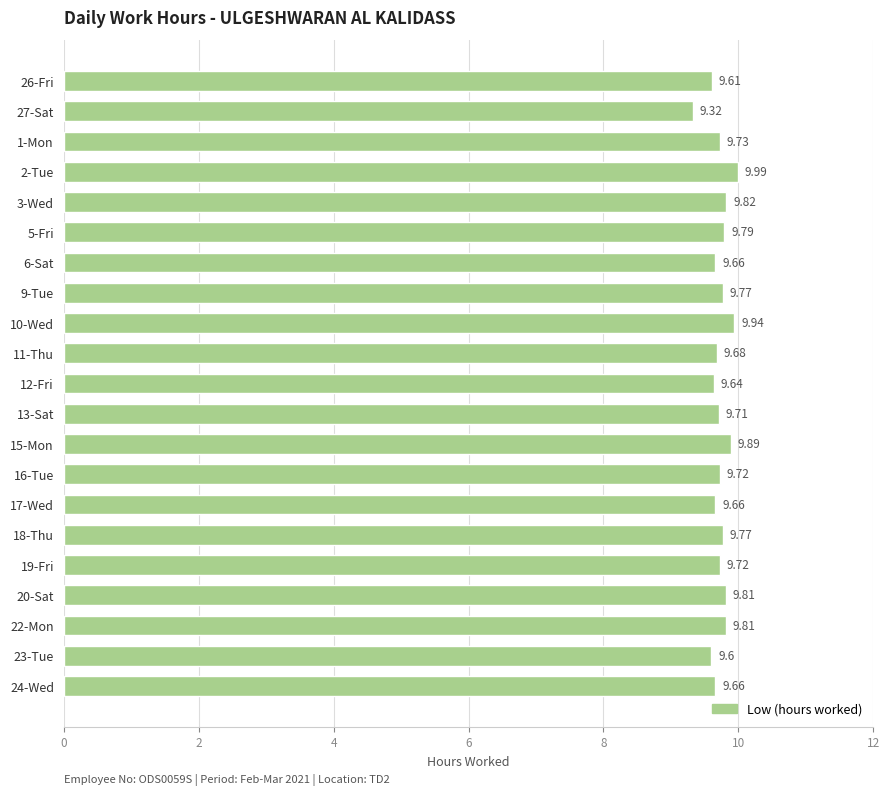

Which has a higher value, 11-Thu or 9-Tue?

9-Tue